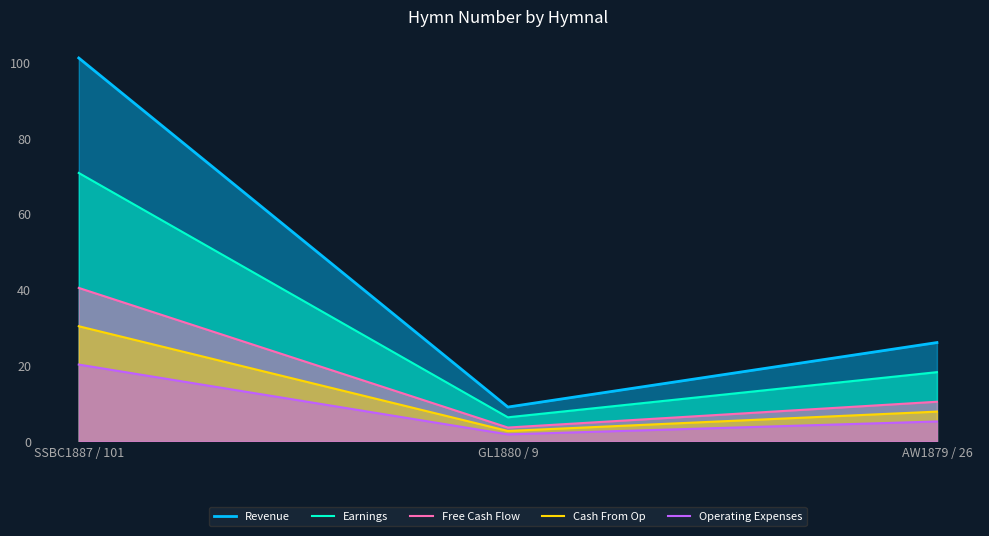

Reading right to left, list all the values displayed in this chart.

Revenue: 26.0	9.0	101.0
Earnings: 18.2	6.3	70.7
Free Cash Flow: 10.4	3.6	40.4
Cash From Op: 7.8	2.7	30.3
Operating Expenses: 5.2	1.8	20.2